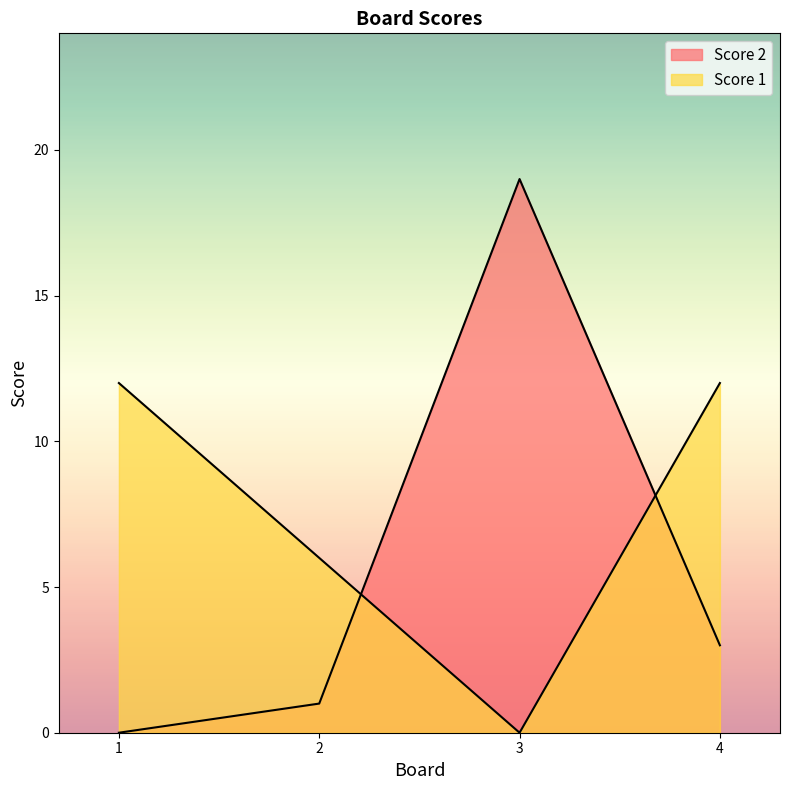

What is the difference between the maximum and minimum values in the Score 2 series?

19